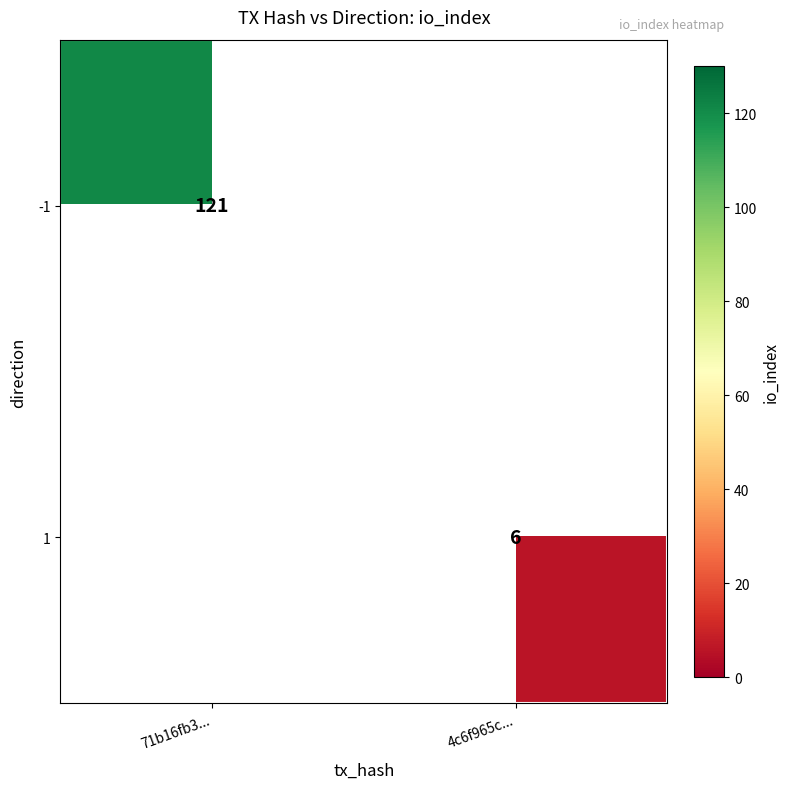

The 1 series shows 8.9 at 4c6f965c.... True or false?

False